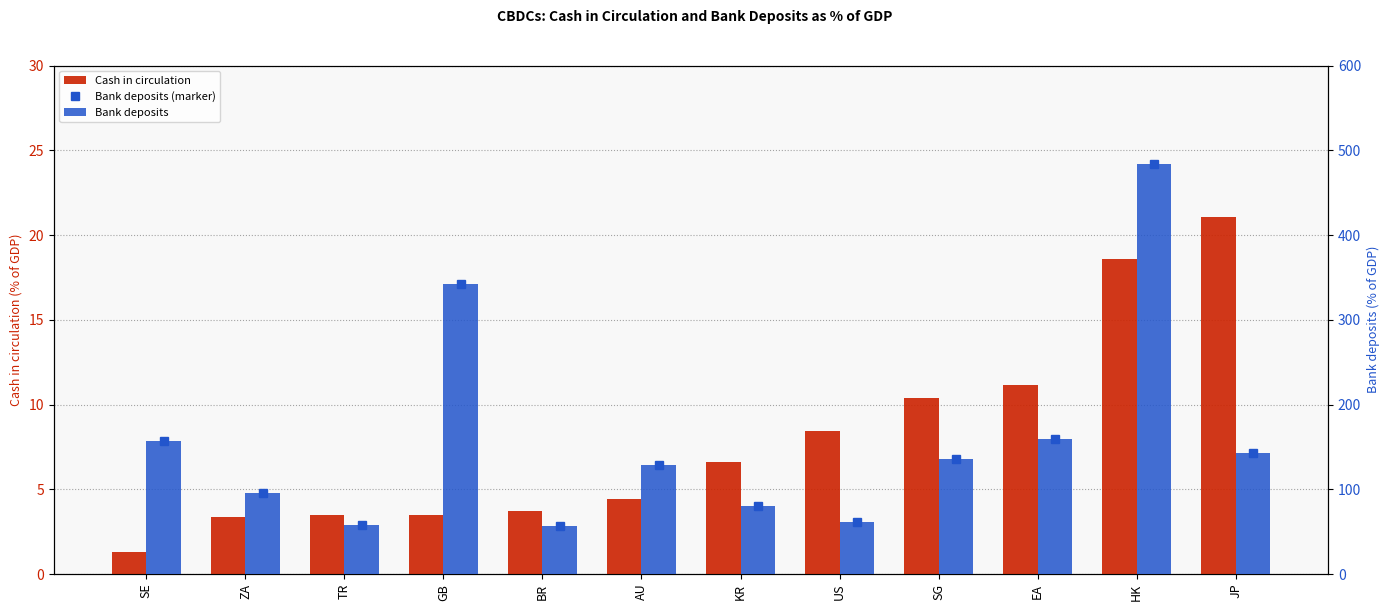

What value does the Cash in circulation series have at EA?

11.1